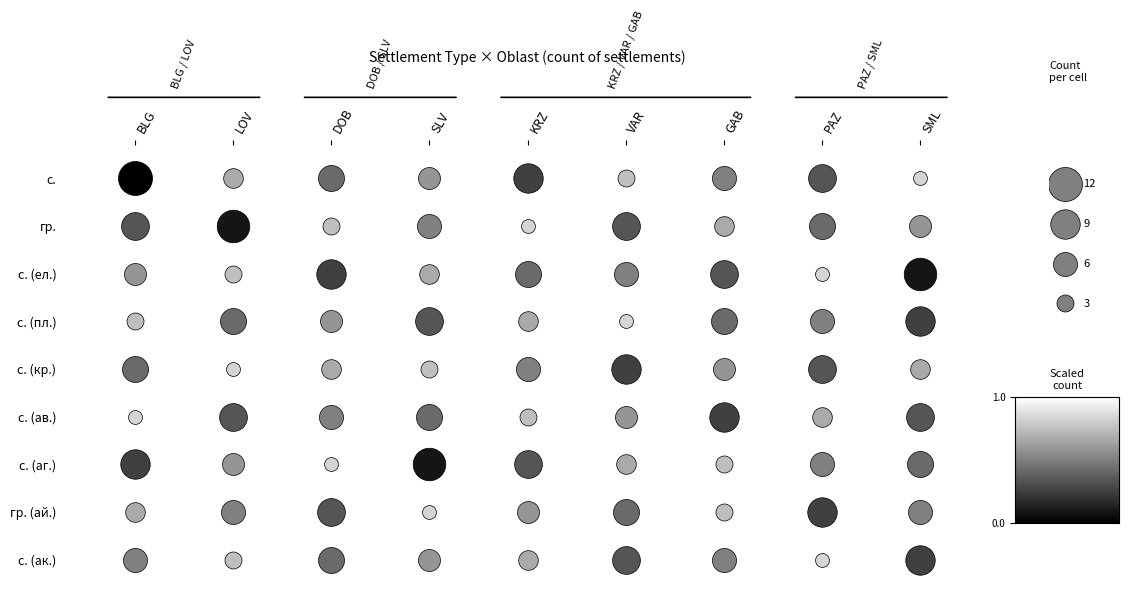

What value does the DOB series have at 4?

4